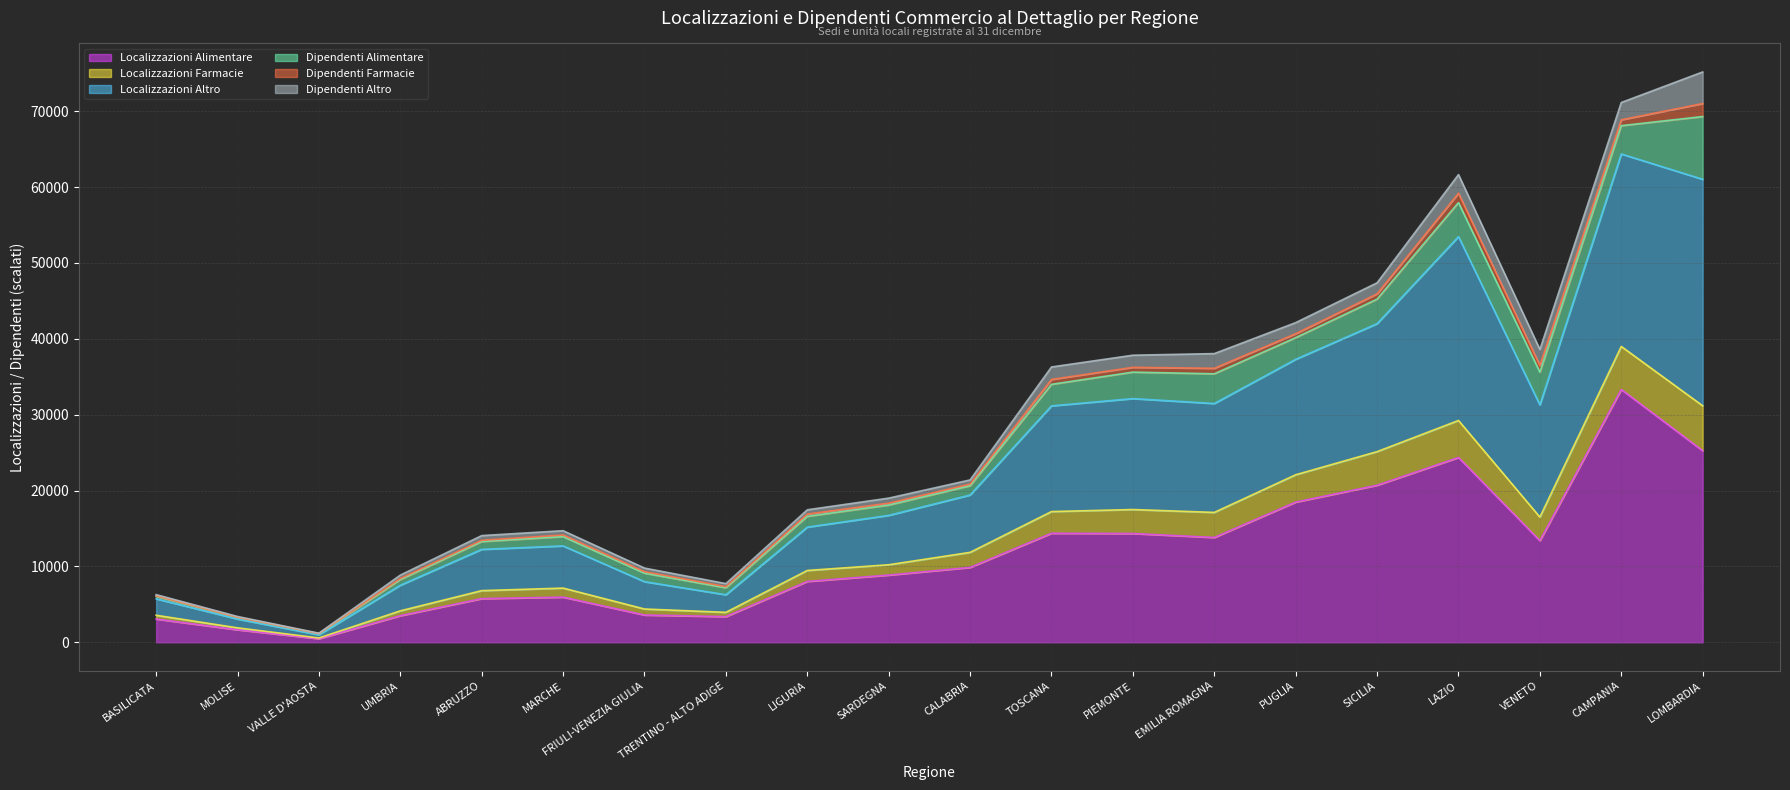

At which label is Localizzazioni Alimentare closest to 16897?

PUGLIA